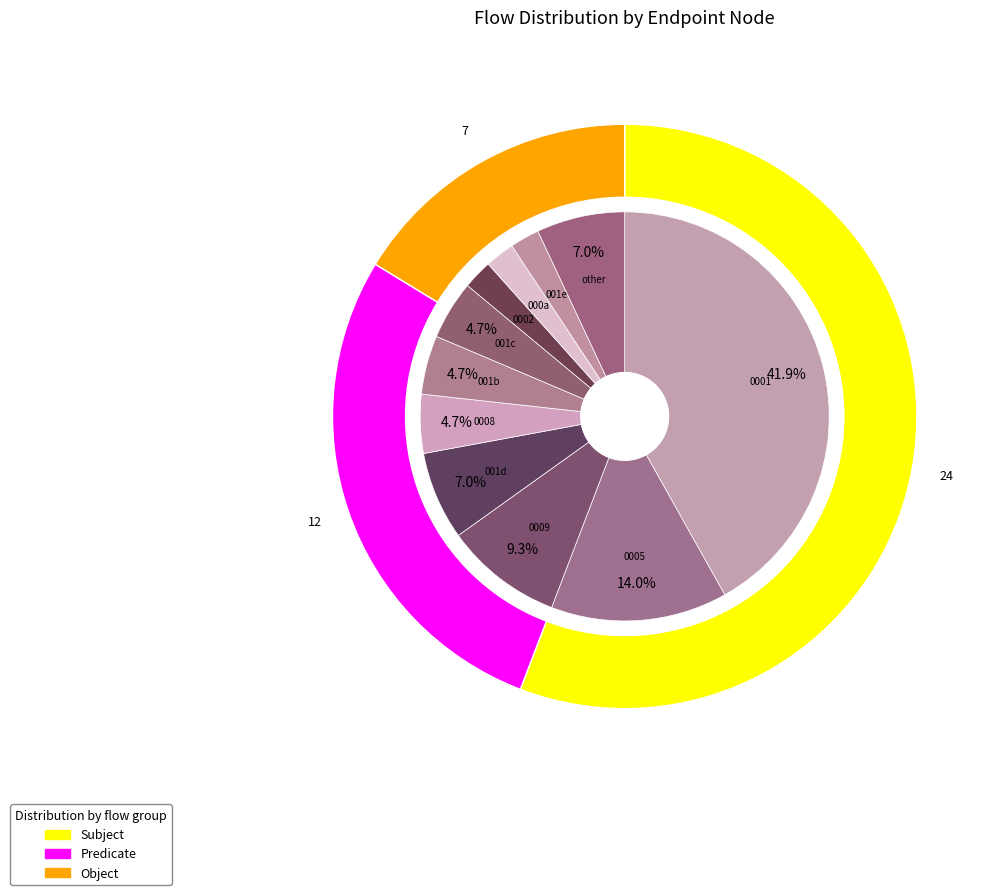

Is it true that 16 is 7% of the pie?

True